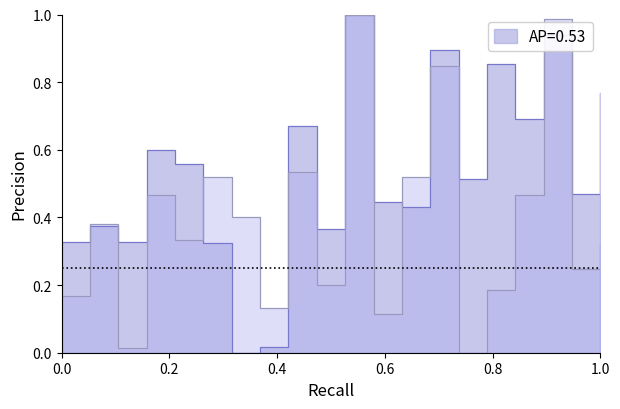

What is the maximum value for P1?

1.0